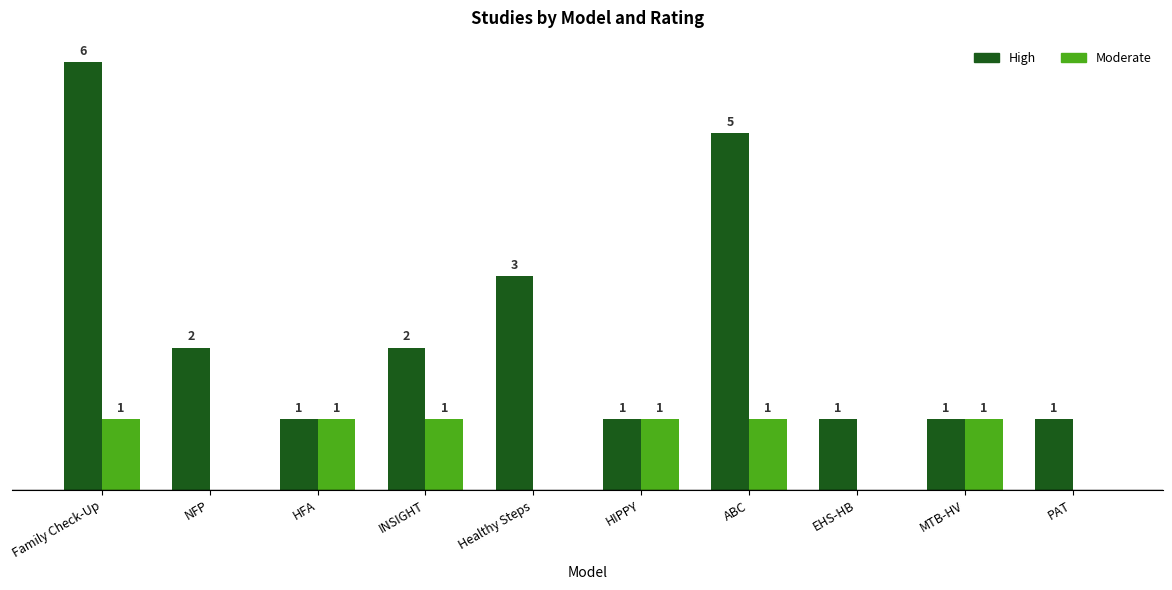

Between Family Check-Up and HFA, which series saw the biggest shift?

High